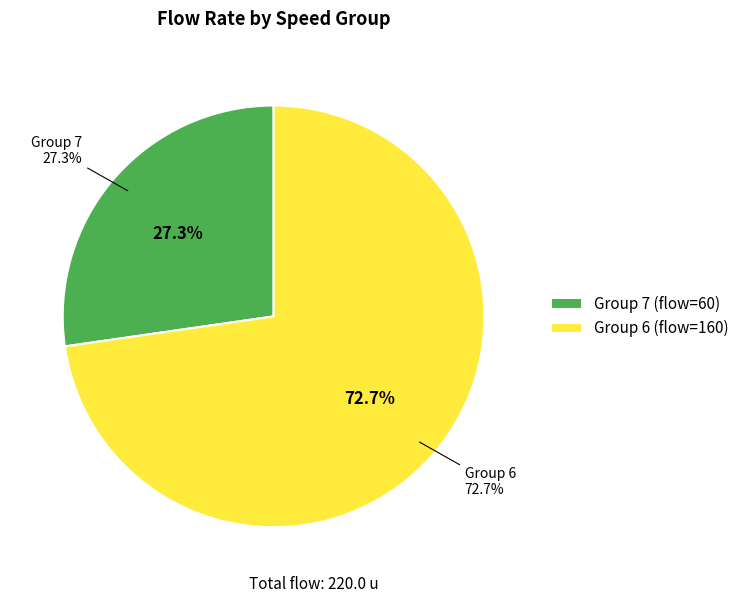

What is the smallest slice in the pie chart?

7